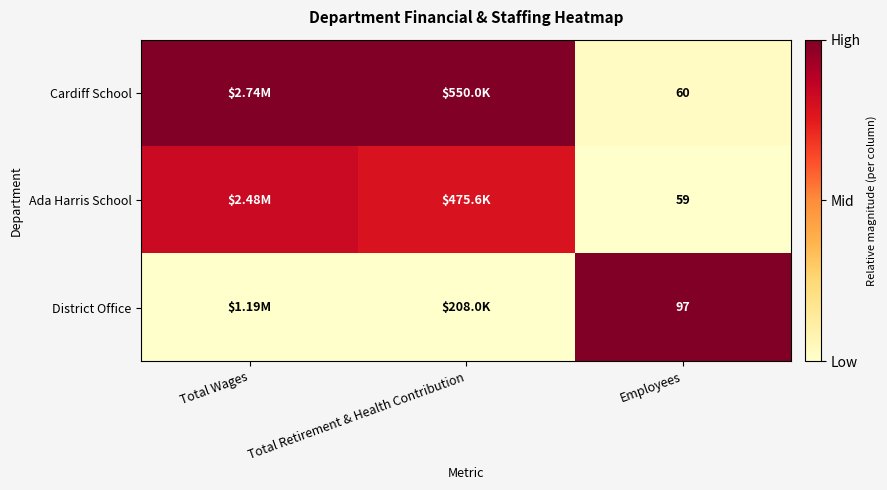

Is the value of Cardiff School at Employees greater than the value of District Office at Employees?

No